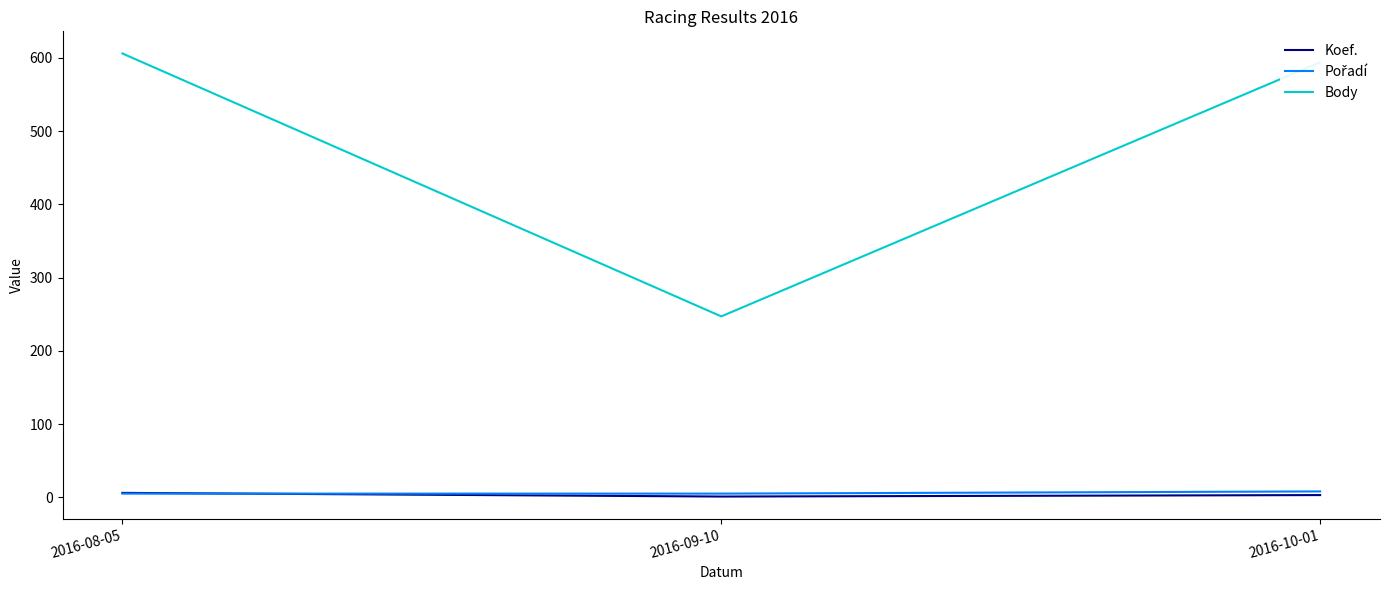

Between 2016-09-10 and 2016-10-01, which series saw the biggest shift?

Body